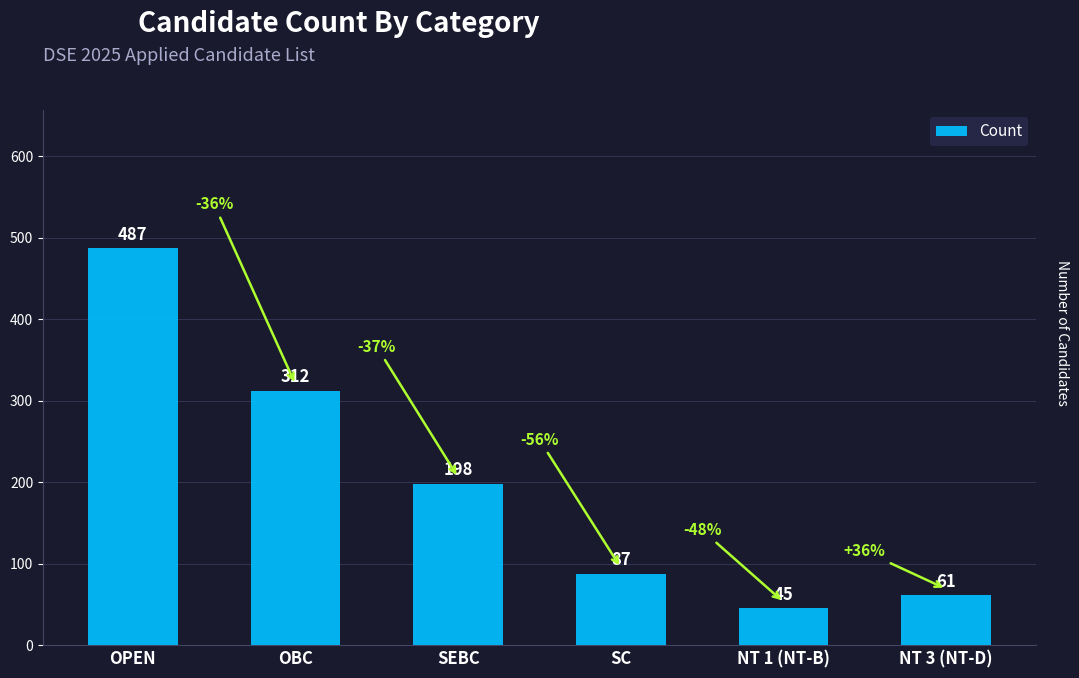

What is the difference between the maximum and second lowest values?

426